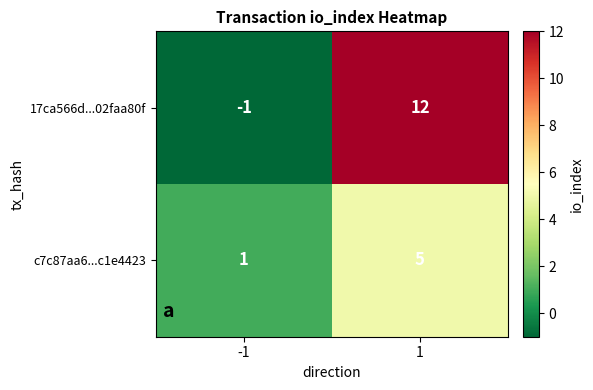

Read the 17ca566d...02faa80f value at 1, to the nearest 10.

10